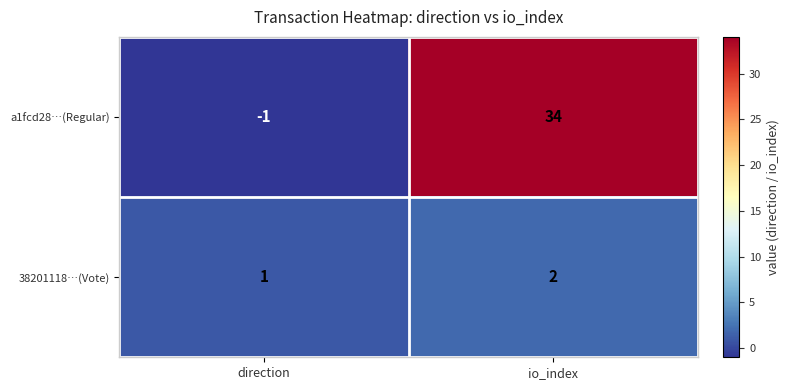

Reading left to right, what are all the values shown in this chart?

a1fcd28…(Regular): -1	34
38201118…(Vote): 1	2